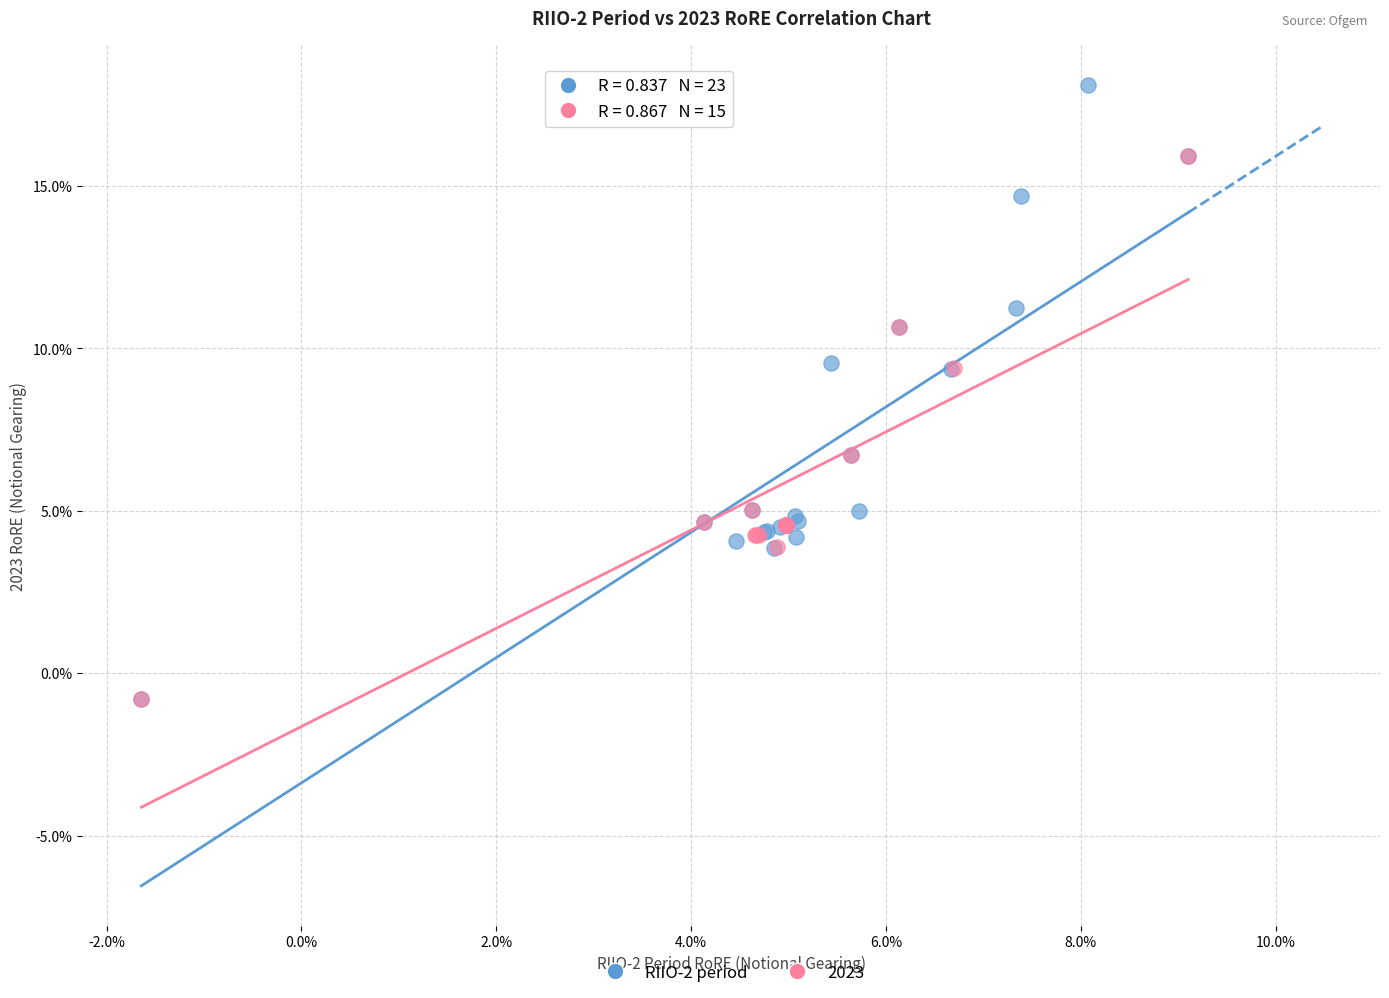

What are all the series names shown in the legend?

RIIO-2 period, 2023